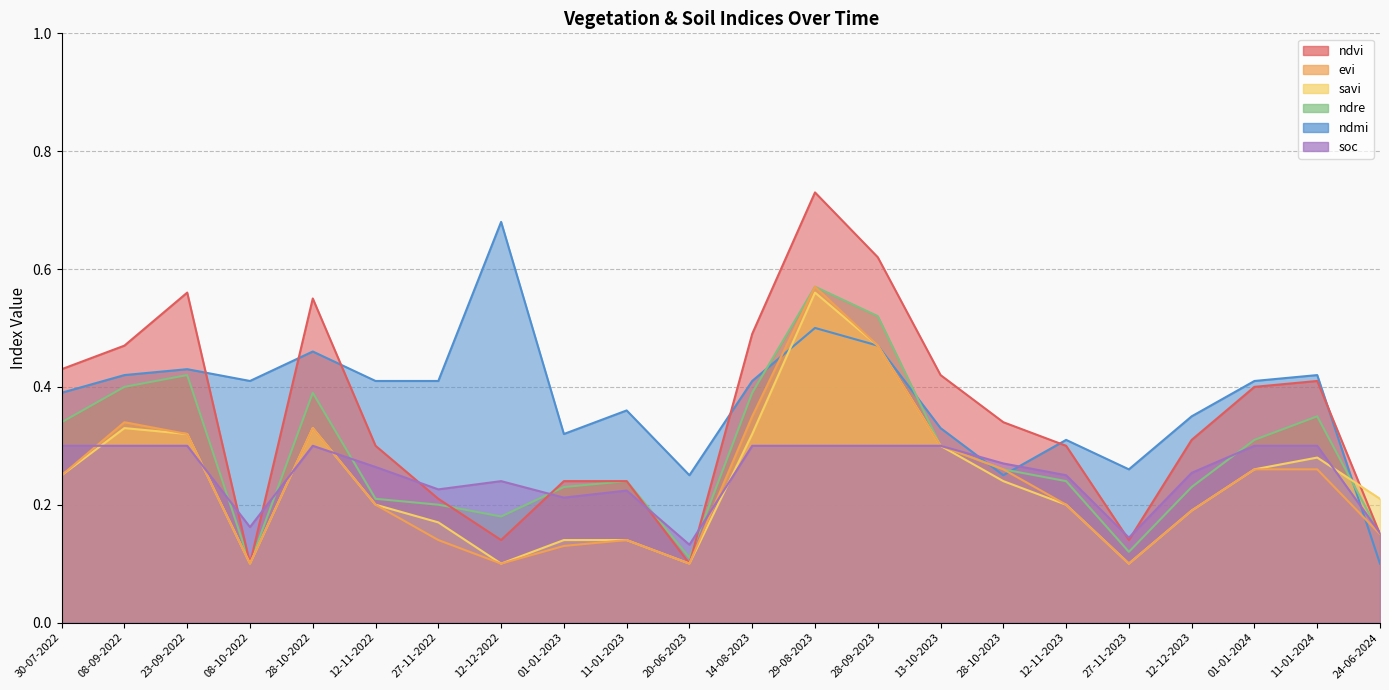

The value of soc at 12-11-2022 is 0.3. True or false?

True